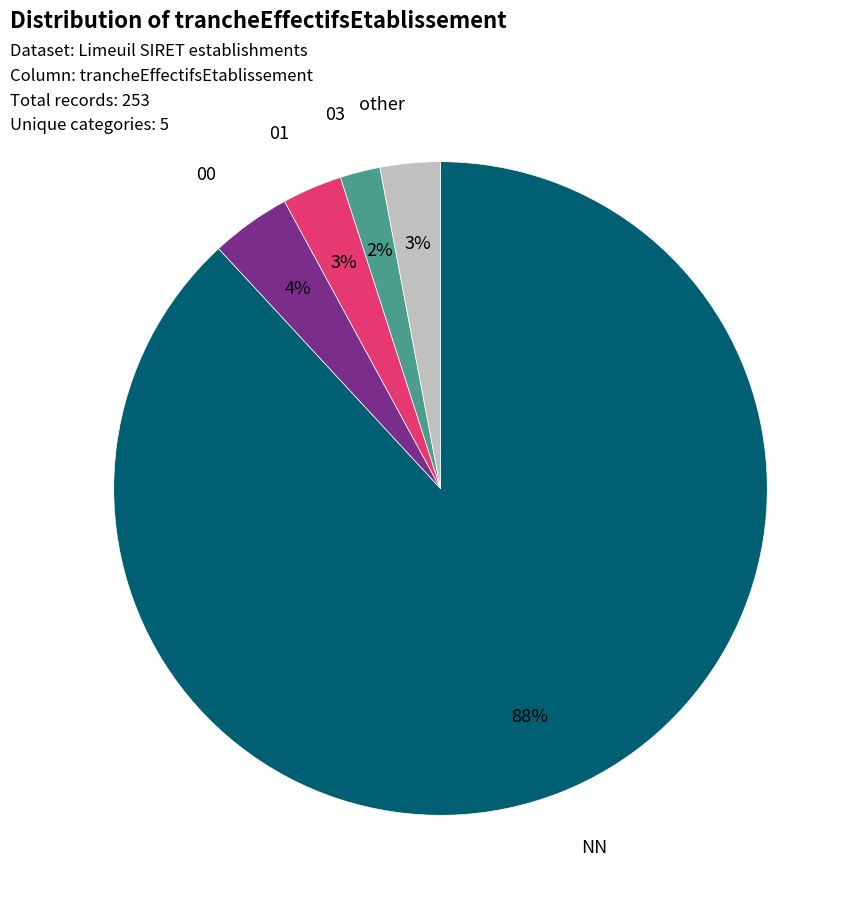

What is the ratio of the value at other to the value at 01?

1.0